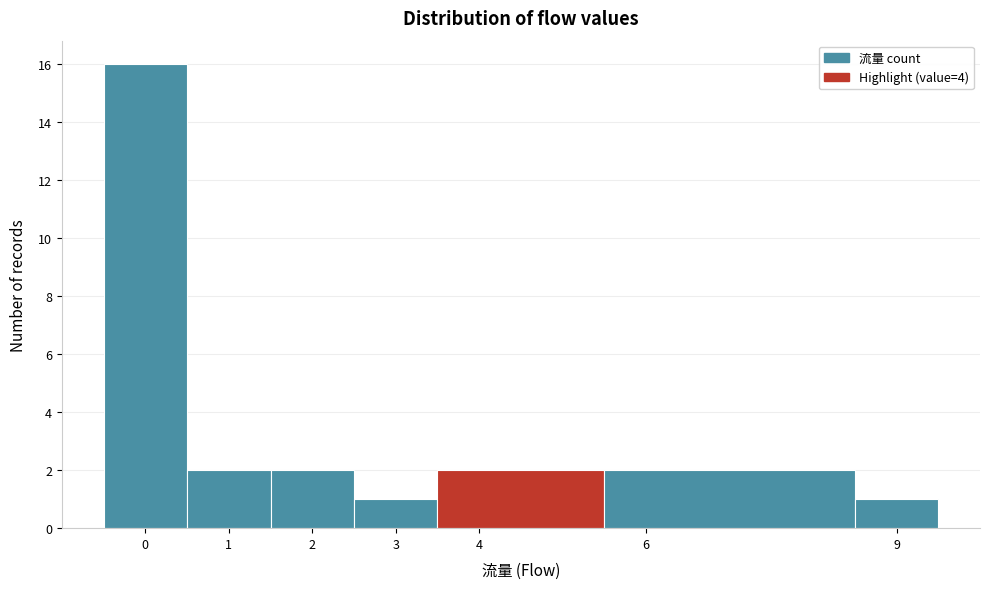

How tall is the bar that spans 3.5 to 5.5 on the x-axis? The values are not printed on the chart, so give them approximately, as read against the axis.

2